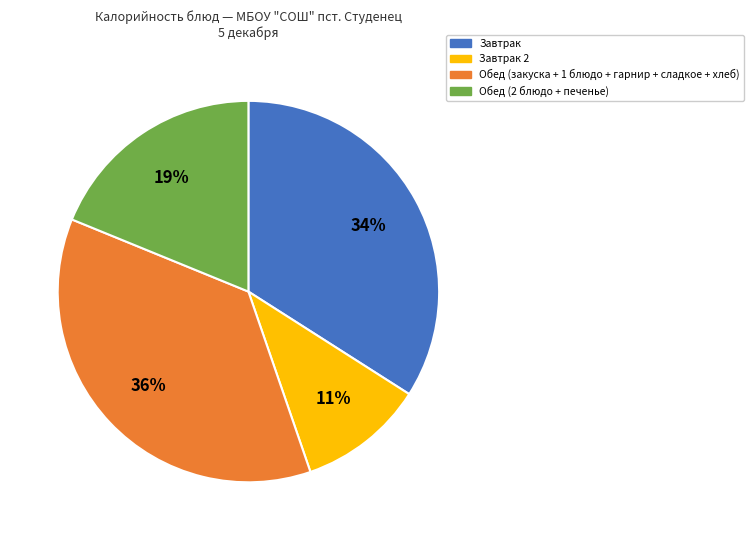

How many segments does this pie chart have?

4